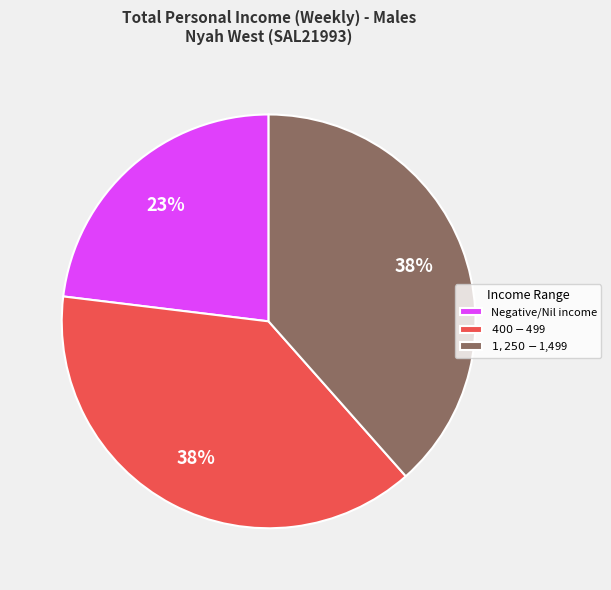

To the nearest percent, what is the average slice percentage?

33%